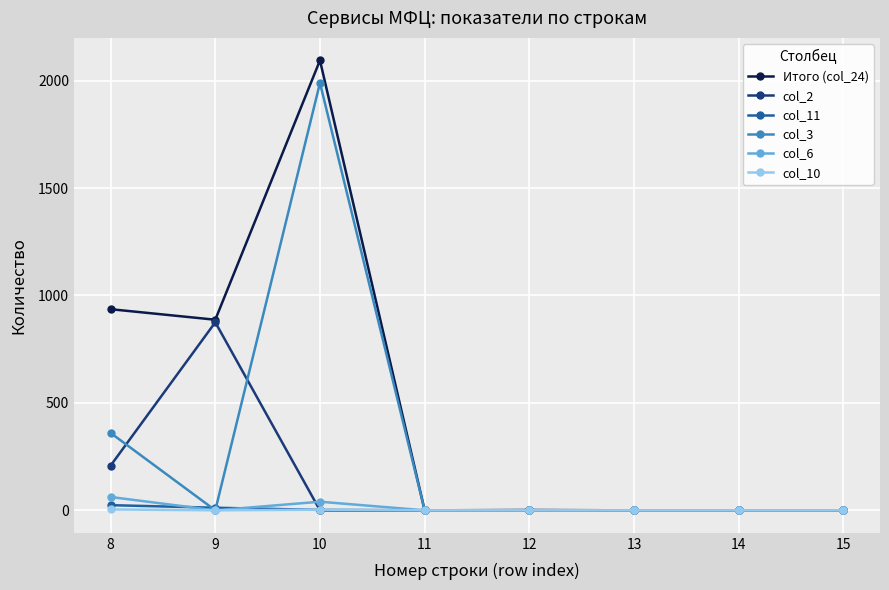

At which category is the sum across all series the highest?

10